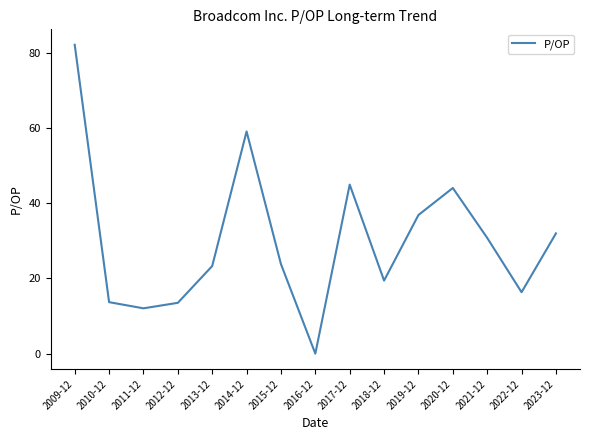

What is the difference between the maximum and minimum values?

82.1